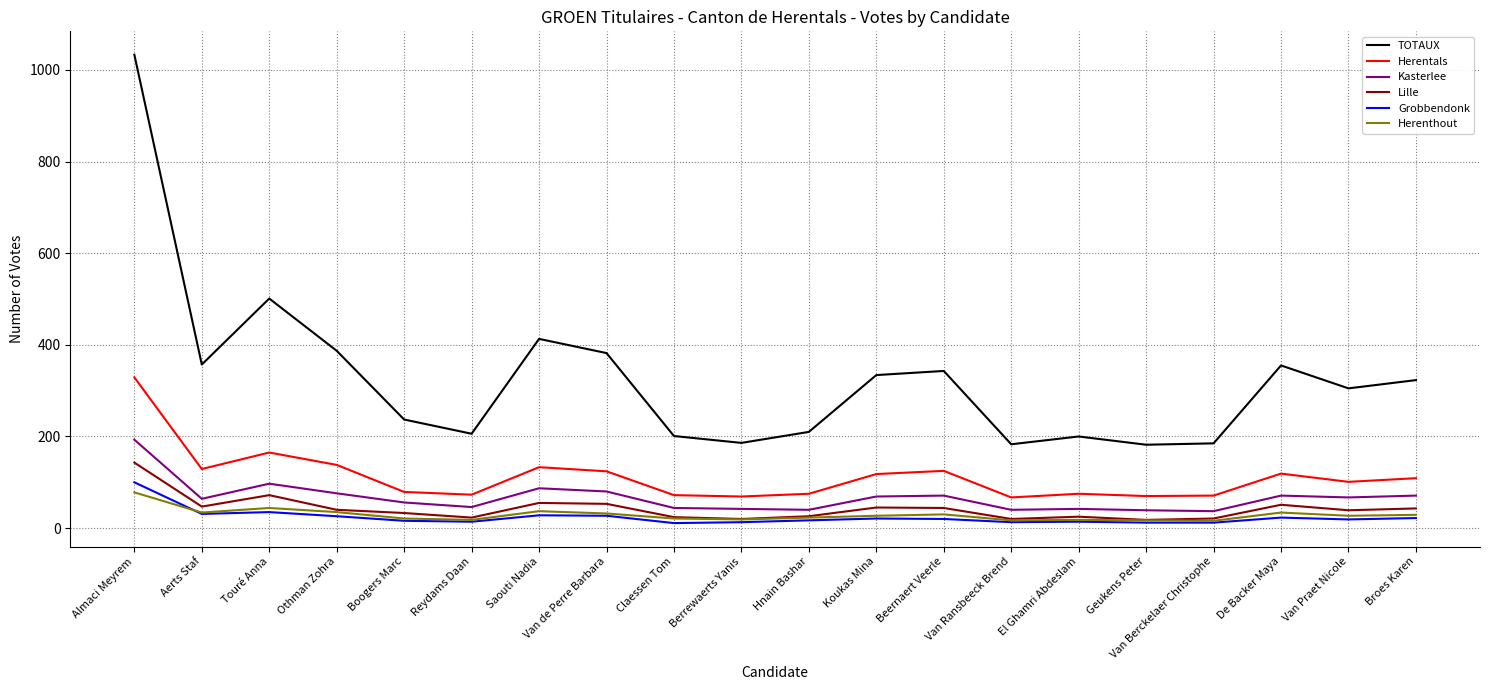

Is it true that Kasterlee equals 39 at Geukens Peter?

True